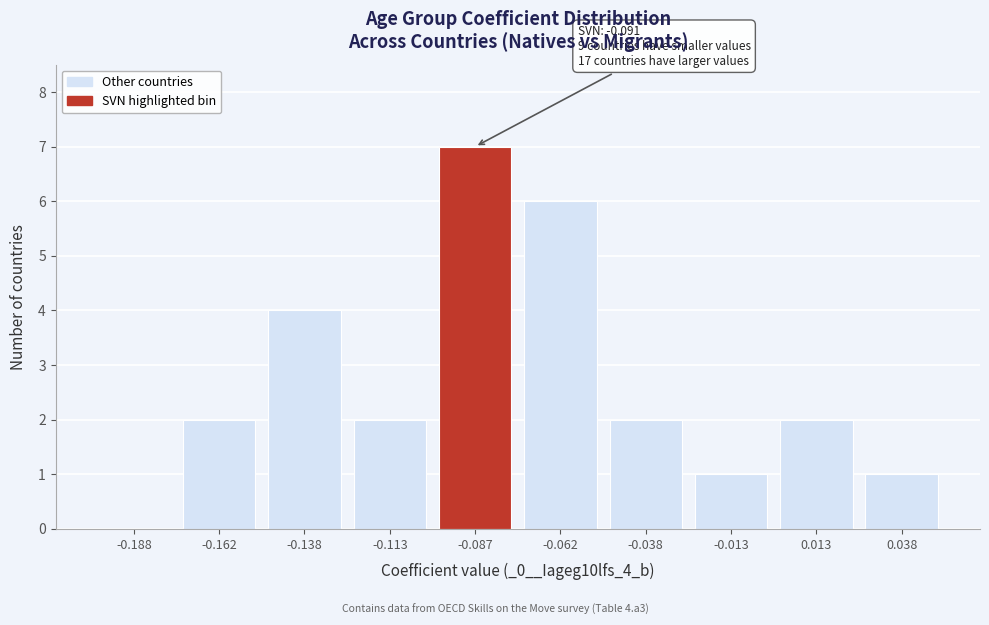

Reading left to right, transcribe all the data shown in this chart.

-0.188=0	-0.162=2	-0.138=4	-0.113=2	-0.087=7	-0.062=6	-0.038=2	-0.013=1	0.013=2	0.038=1